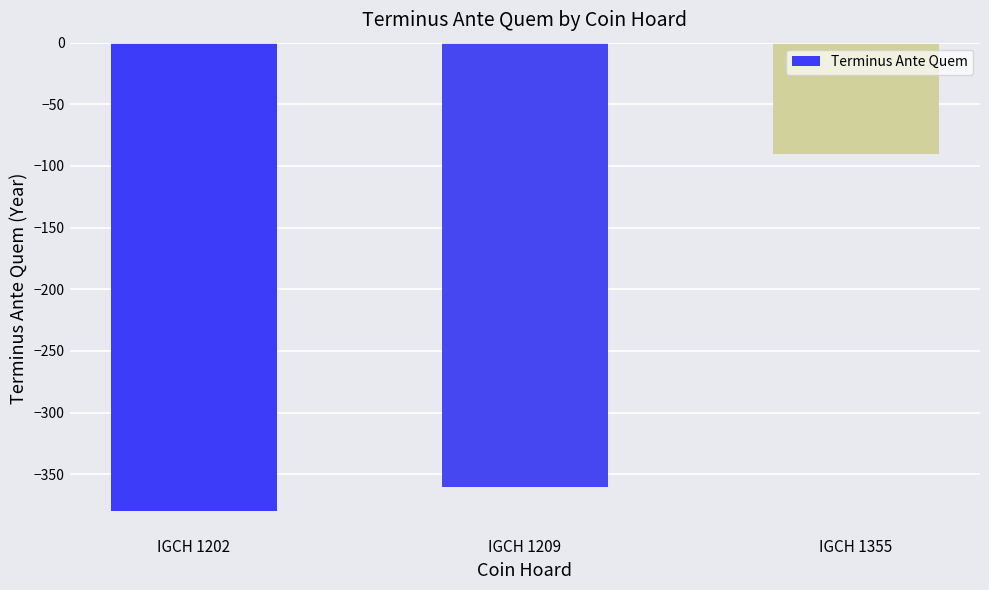

True or false: the data shows -137 at IGCH 1355.

False